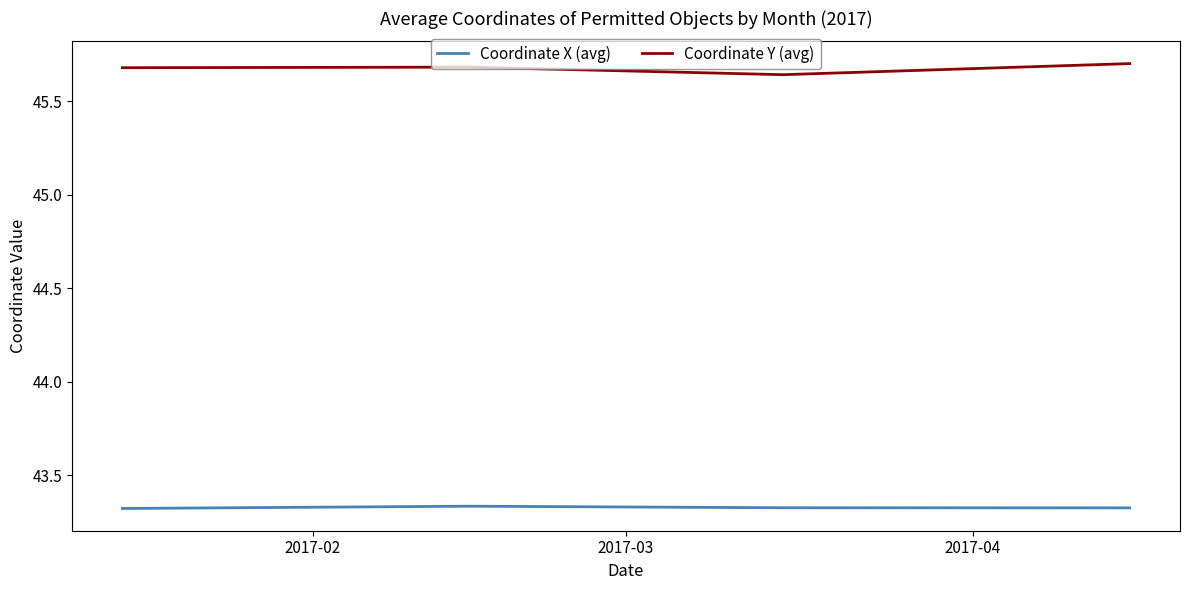

True or false: Coordinate X (avg) and Coordinate Y (avg) intersect in this chart.

False